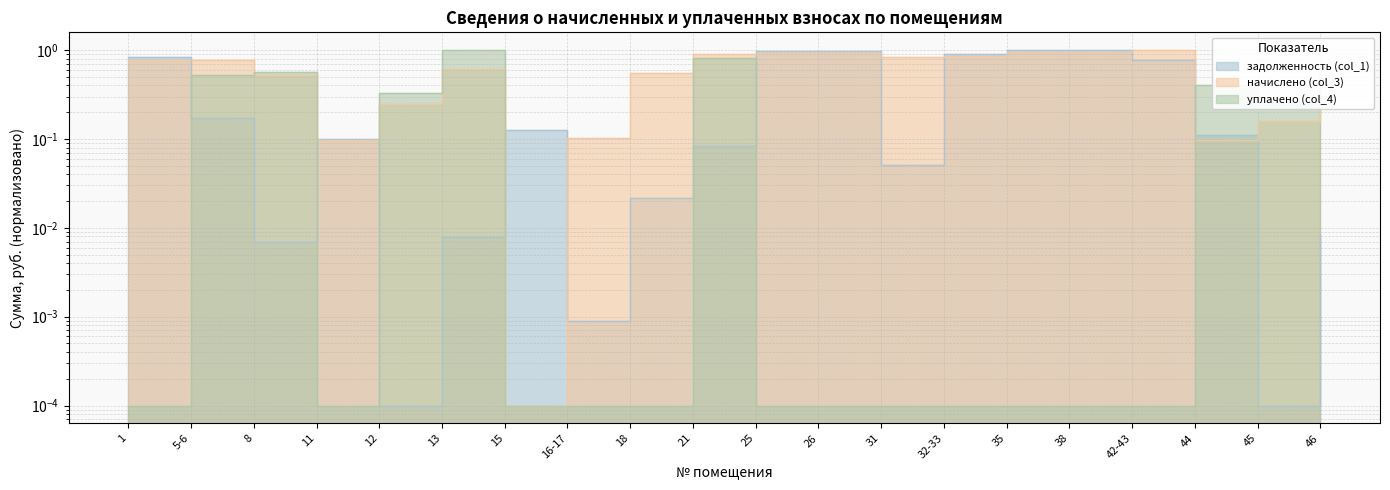

What is the sum of all начислено (col_3) values?

12.0